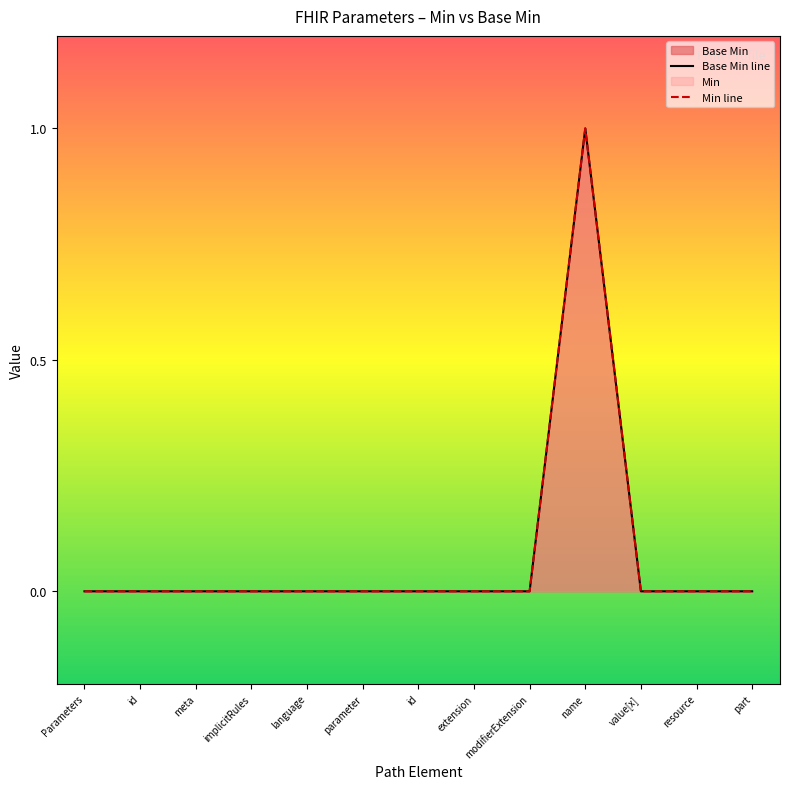

Which series has the largest total across all categories?

Base Min line